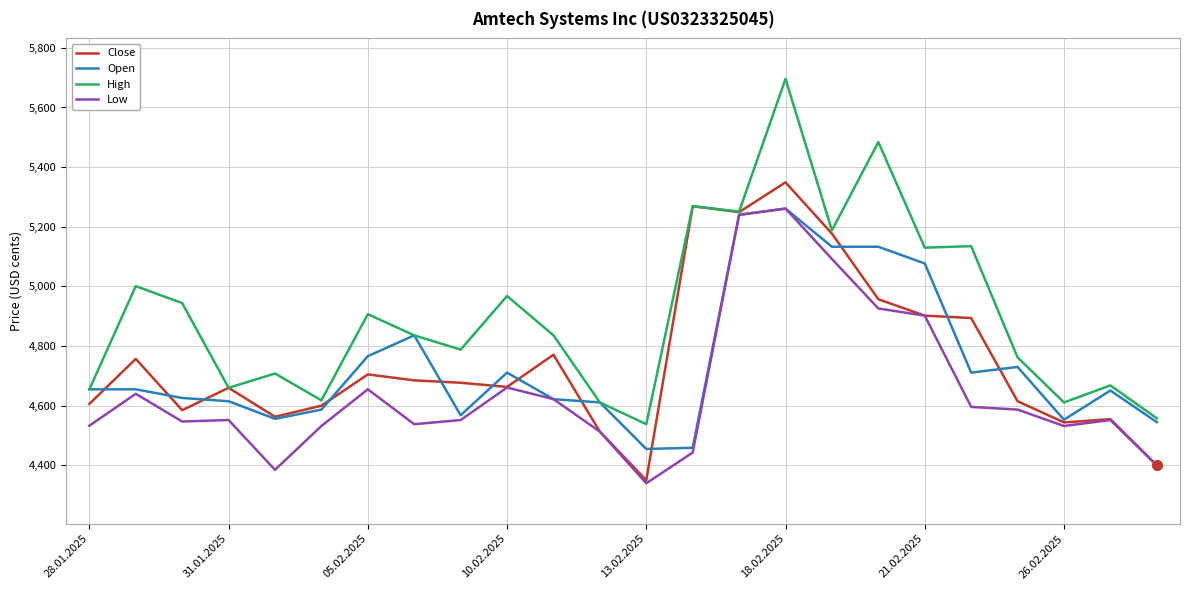

In High, how many points are higher than both neighbors (excluding endpoints)?

9